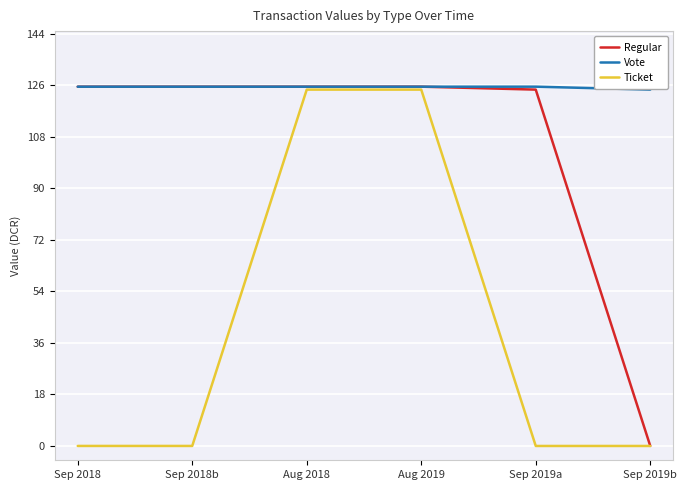

List the series in order of their overall mean, lowest first.

Ticket, Regular, Vote